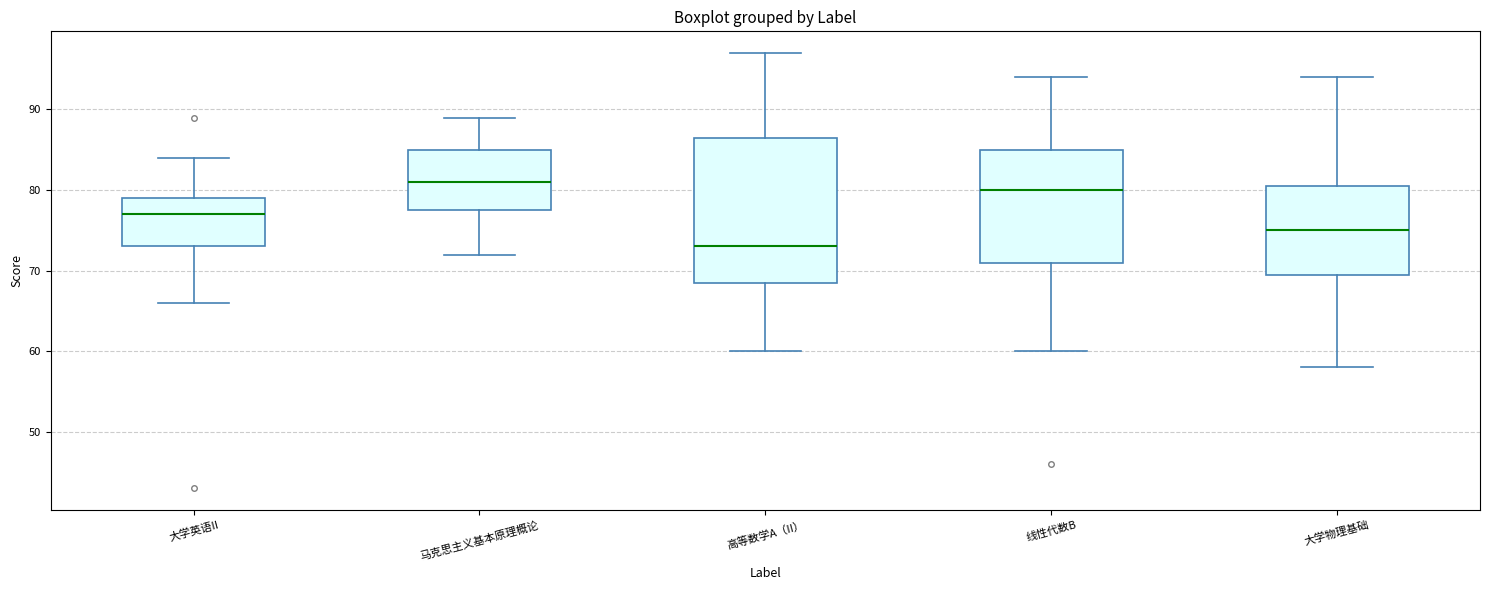

Reading left to right, read every box against the y-axis: the position of its median line, the range the box covers, and the ends of its whiskers. The values are not printed on the chart, so give them approximately, as read against the axis.

大学英语II: median 77, box 73 to 79, whiskers 66 to 84
马克思主义基本原理概论: median 81, box 78 to 85, whiskers 72 to 89
高等数学A（II）: median 73, box 69 to 87, whiskers 60 to 97
线性代数B: median 80, box 71 to 85, whiskers 60 to 94
大学物理基础: median 75, box 70 to 81, whiskers 58 to 94